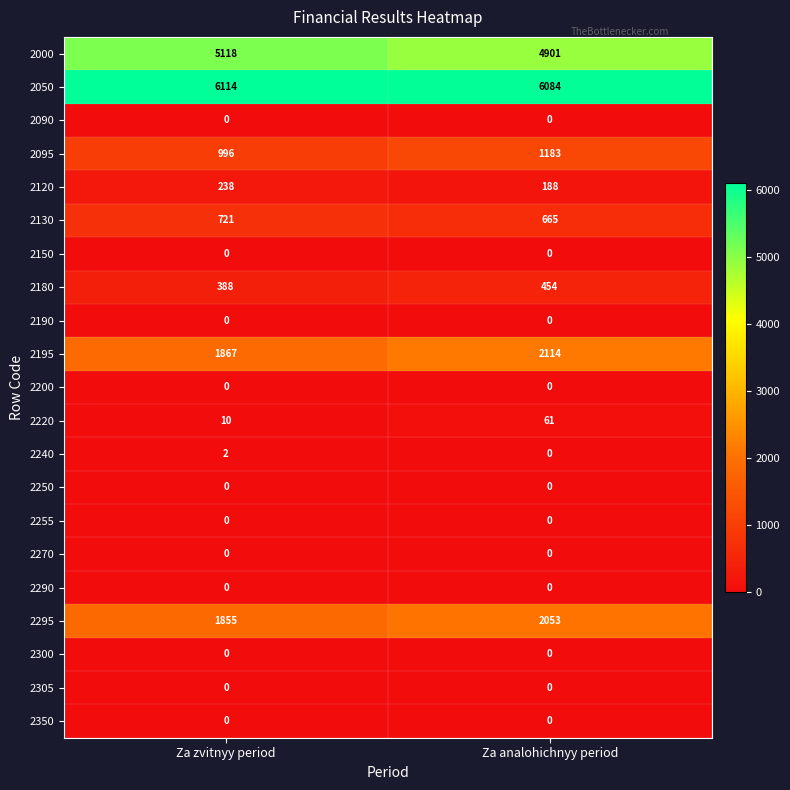

What is the difference between the highest and lowest values at Za analohichnyy period?

6084